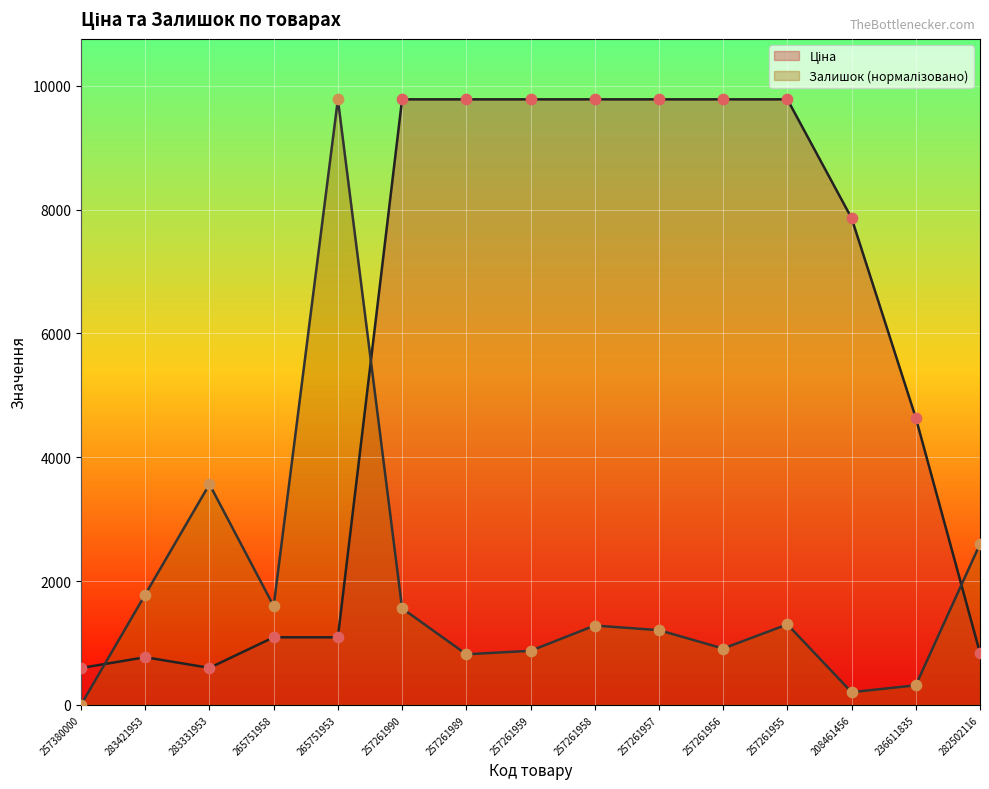

At how many categories does at least one series exceed 3649?

10